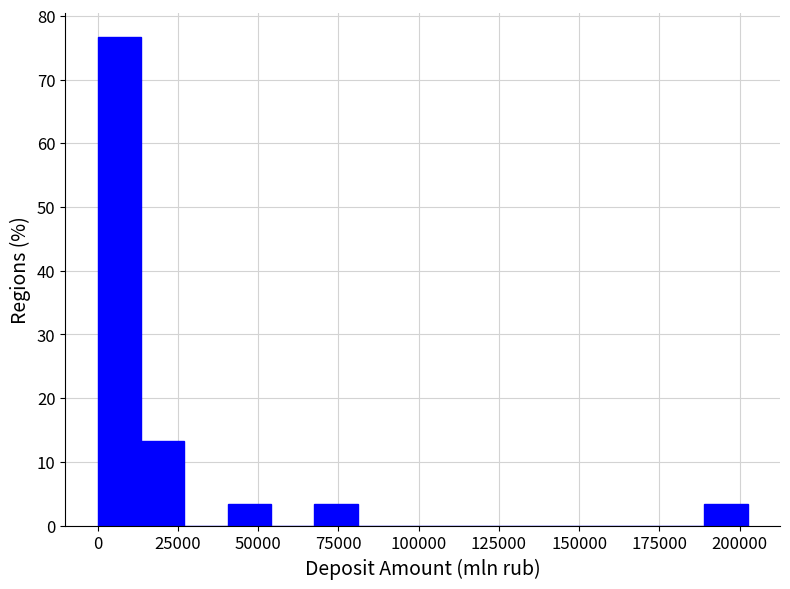

Around what value on the x-axis is the tallest bar? Give the approximate position of its centre, as read against the axis.

5000